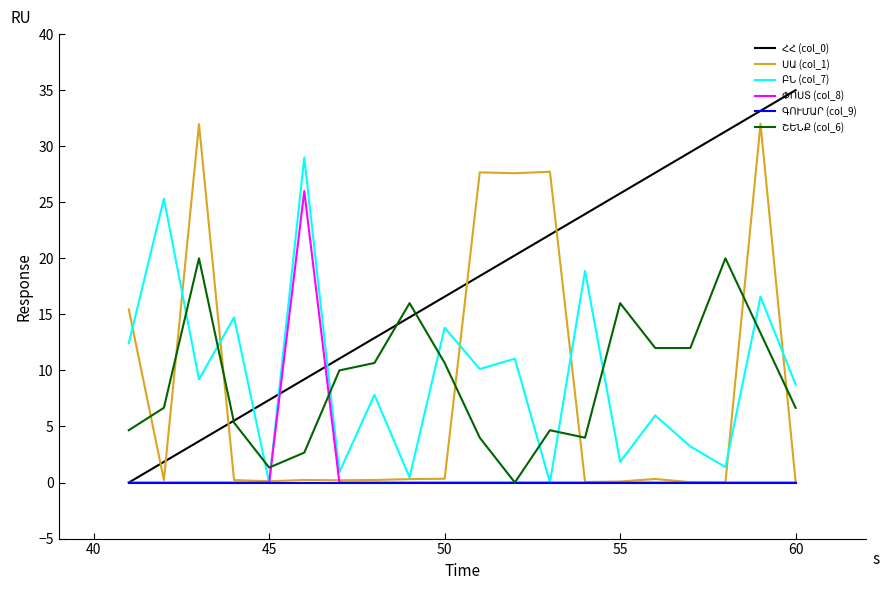

What is the greatest value displayed?

35.0